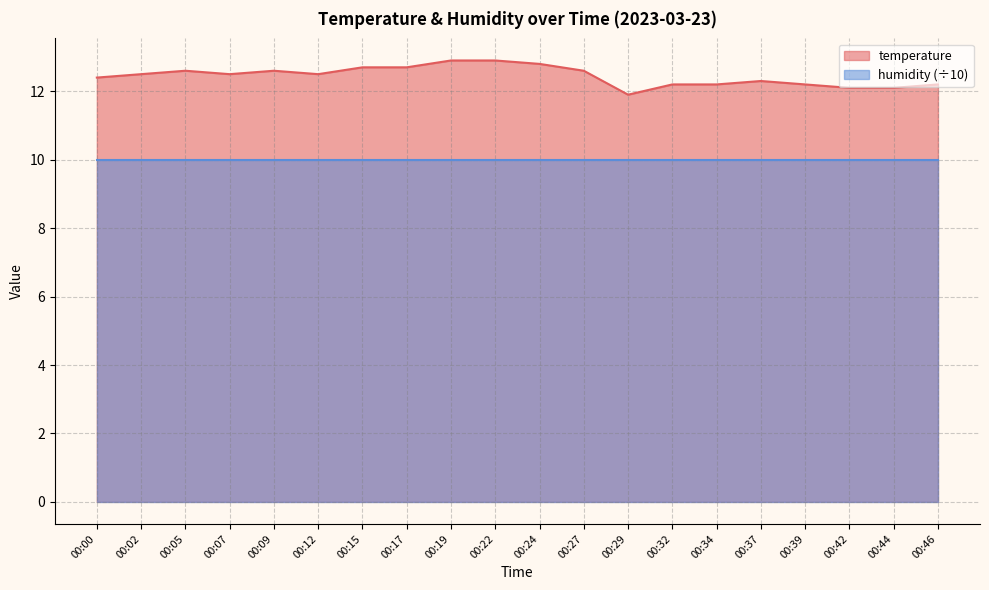

How many lines are shown in the chart?

2